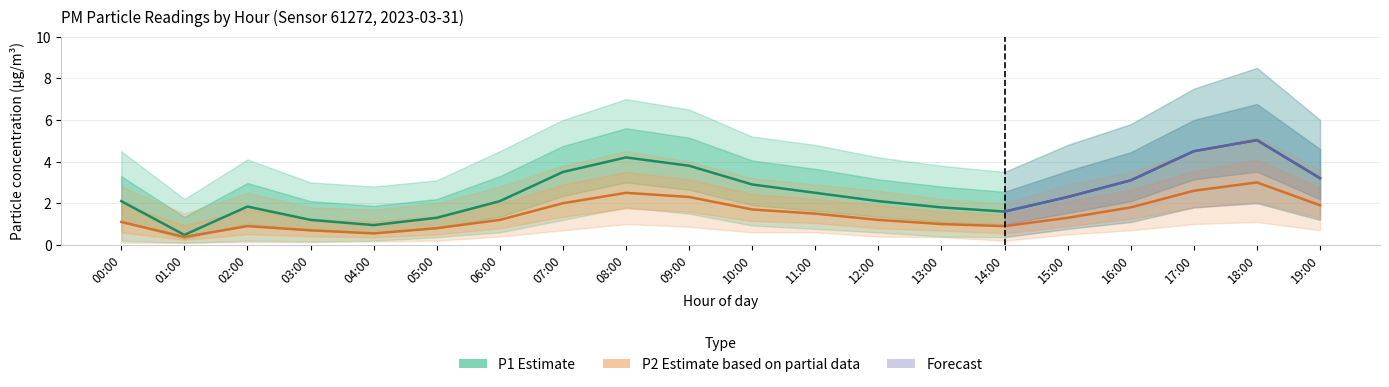

Is it true that P1 (PM10 estimate) equals 3.3 at 00:00?

False